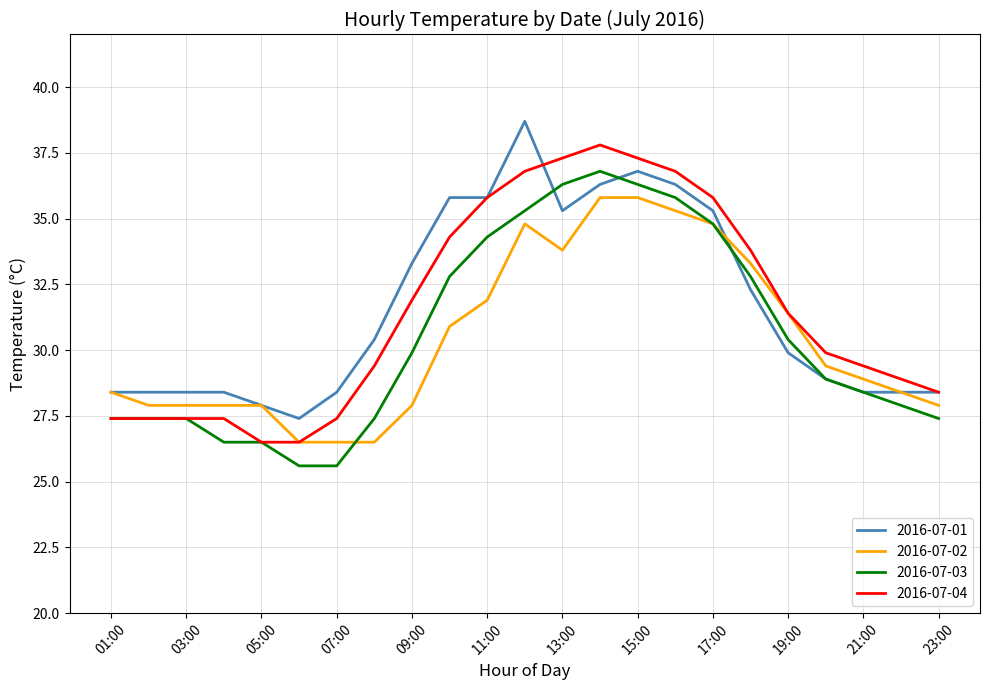

What are all the series names shown in the legend?

2016-07-01, 2016-07-02, 2016-07-03, 2016-07-04